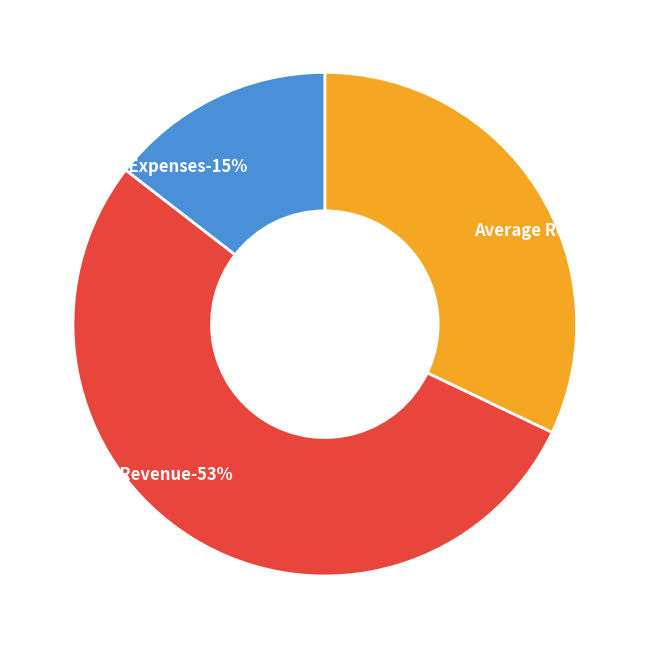

How many segments does this pie chart have?

3